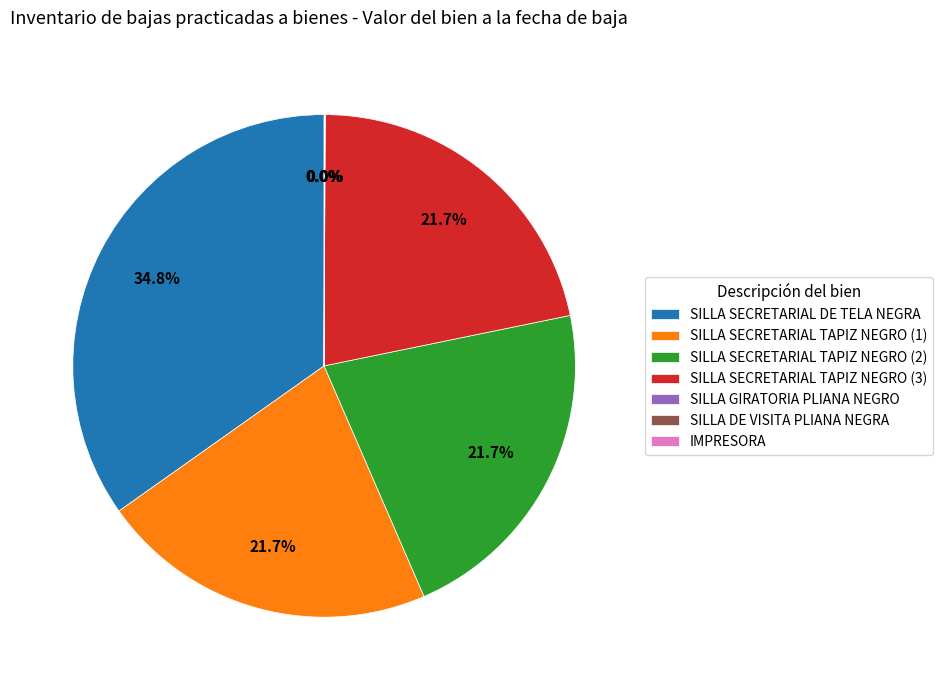

Which category has the biggest portion of the pie?

SILLA SECRETARIAL DE TELA NEGRA